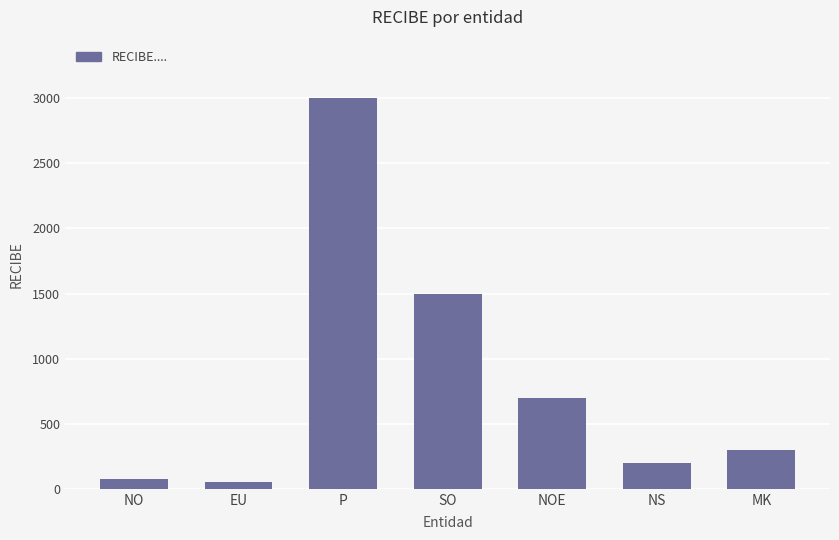

Reading left to right, extract all data points from this chart.

NO=75	EU=50	P=3000	SO=1500	NOE=700	NS=200	MK=300